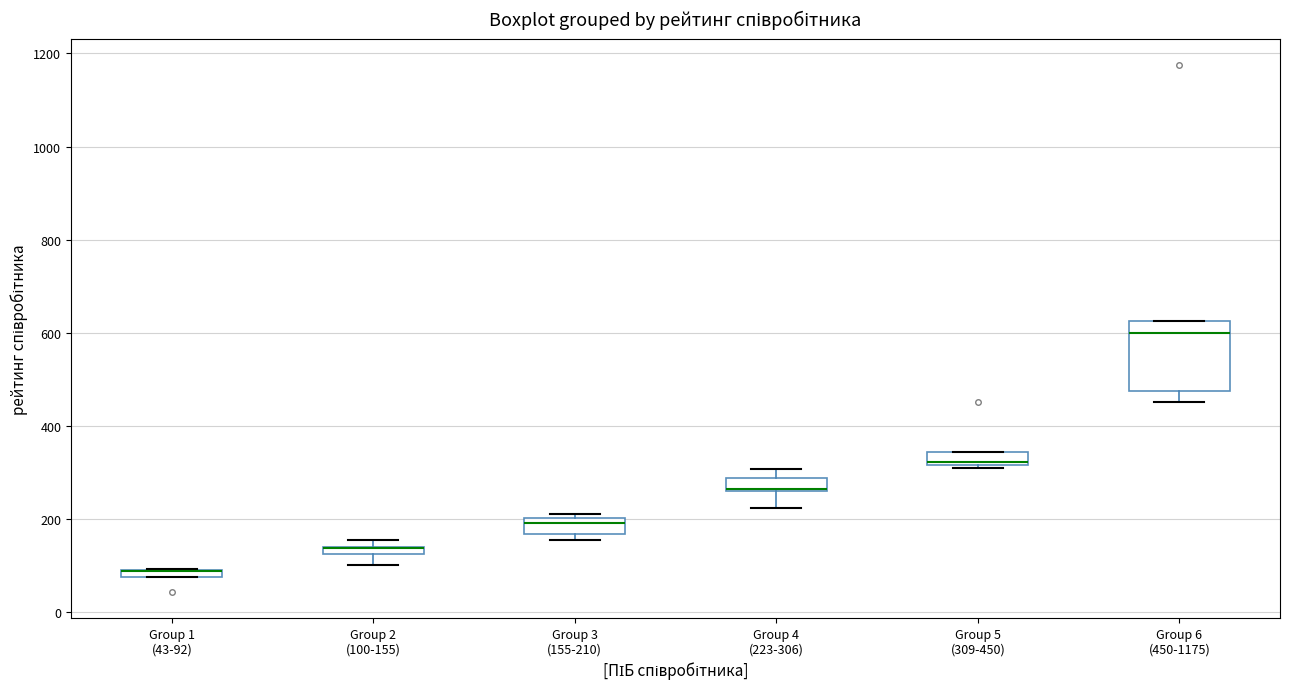

Which box is the tallest, from its lower edge to its upper edge?

Group 6 (450-1175)